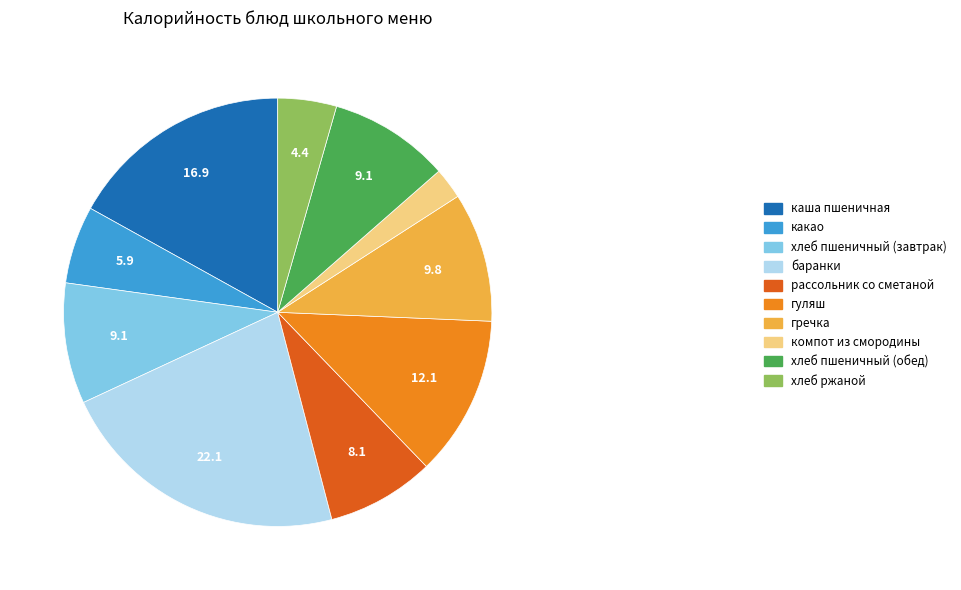

Is the sum of баранки and хлеб пшеничный (обед) greater than half?

No